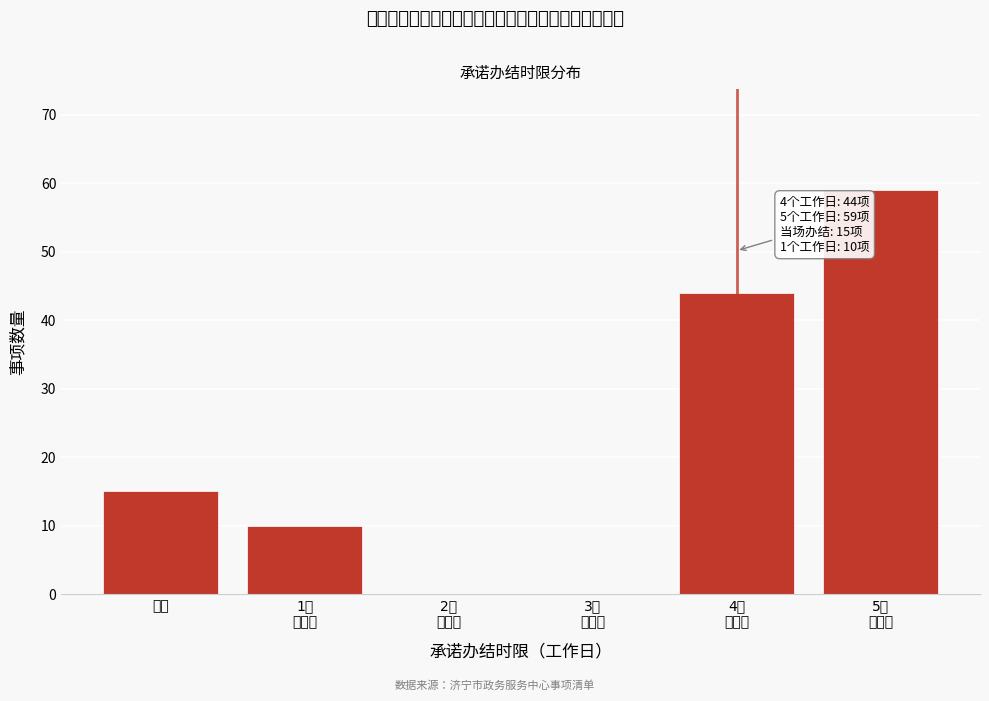

What is the maximum value shown in the chart?

59